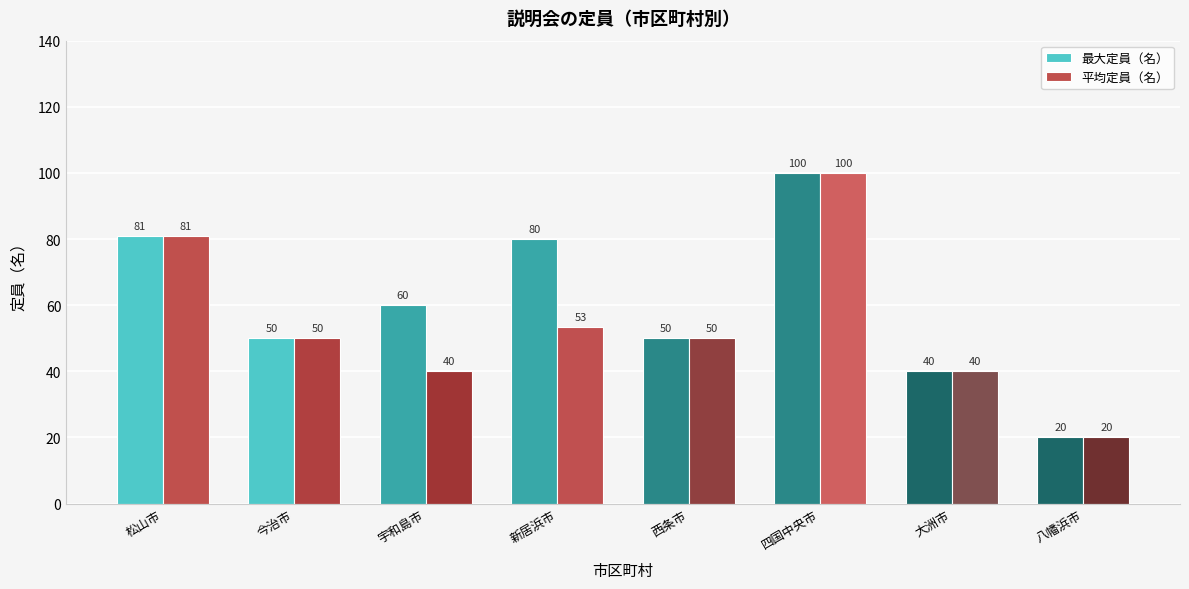

At which category does the chart reach its peak across all series?

四国中央市